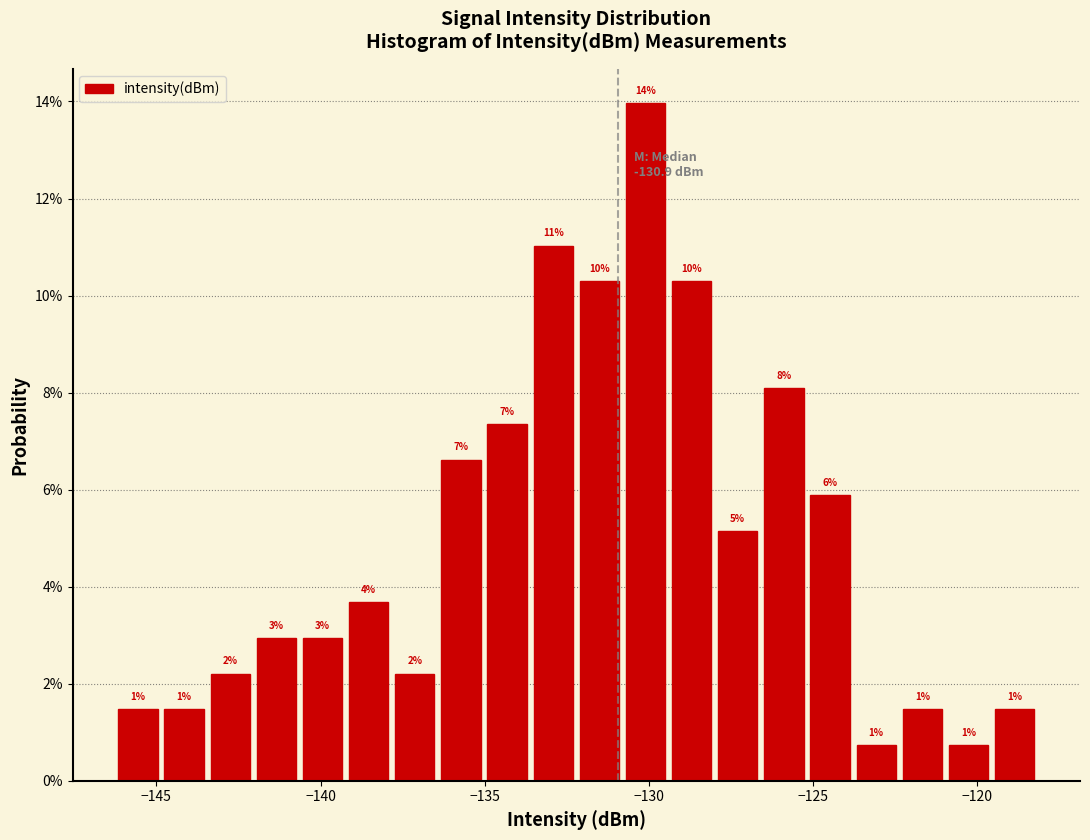

Read against the x-axis, roughly where is the centre of the tallest bar?

-130.0